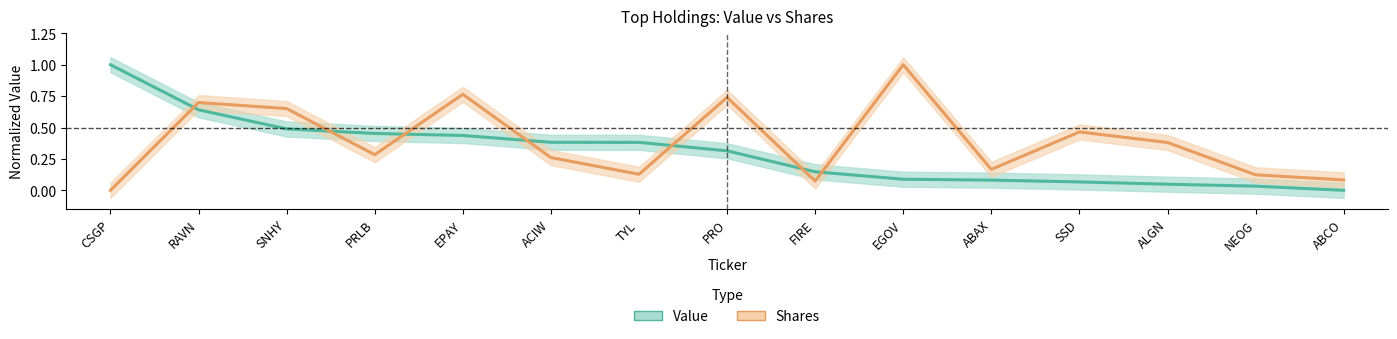

What is the approximate value of Shares at SNHY?

0.7